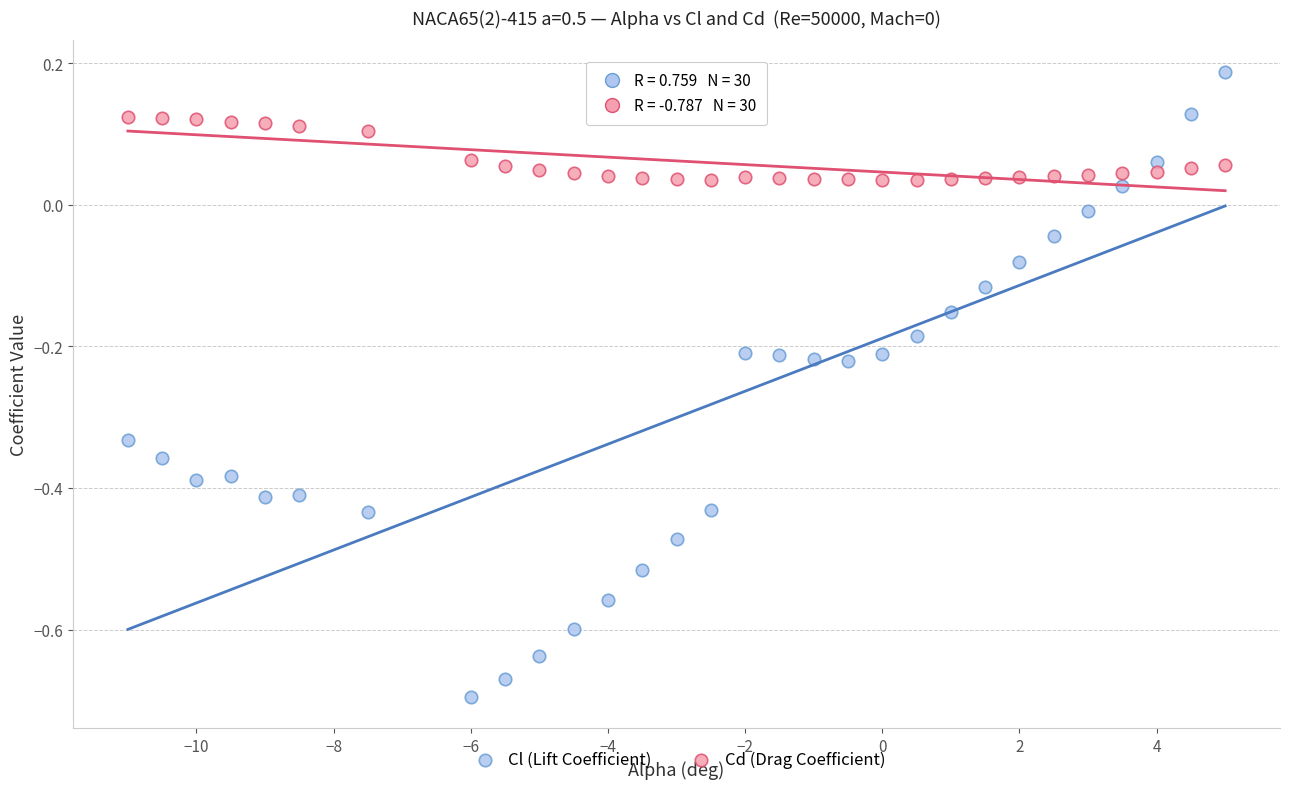

Which series contains the lowest Y value?

Cl (Lift Coefficient)